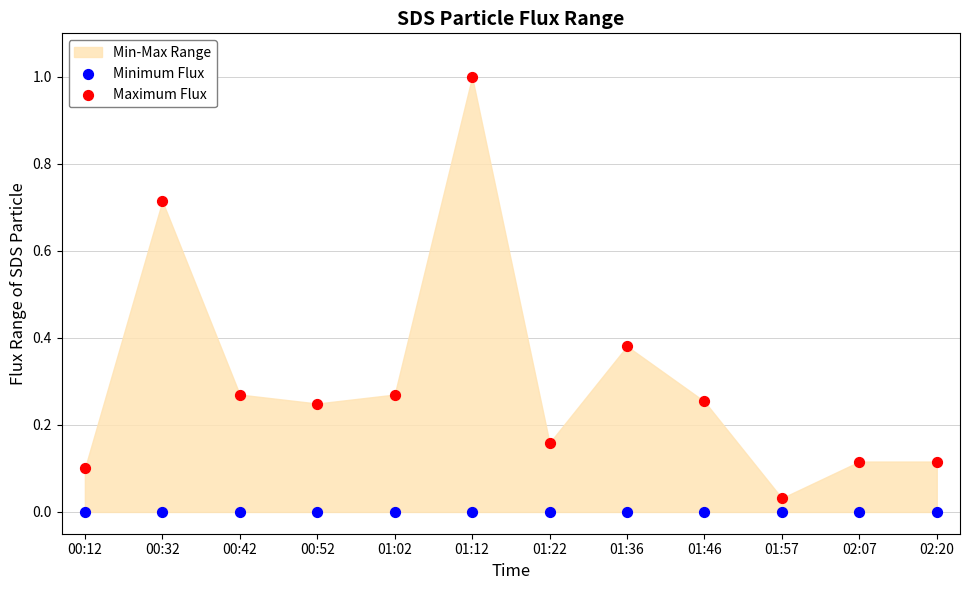

Which series contains the highest Y value?

Maximum Flux